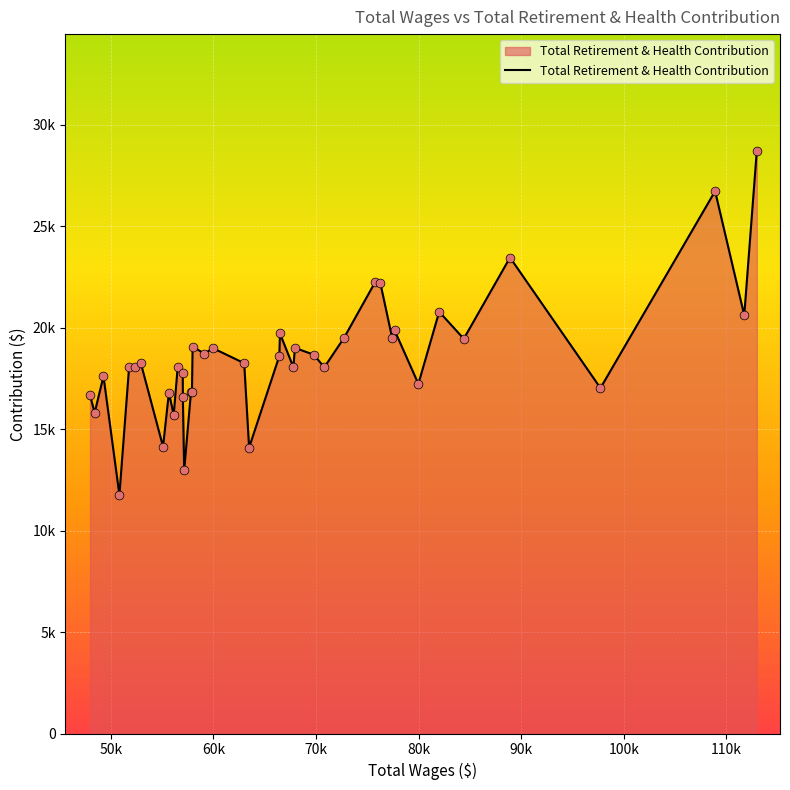

Does the chart have visible grid lines?

Yes